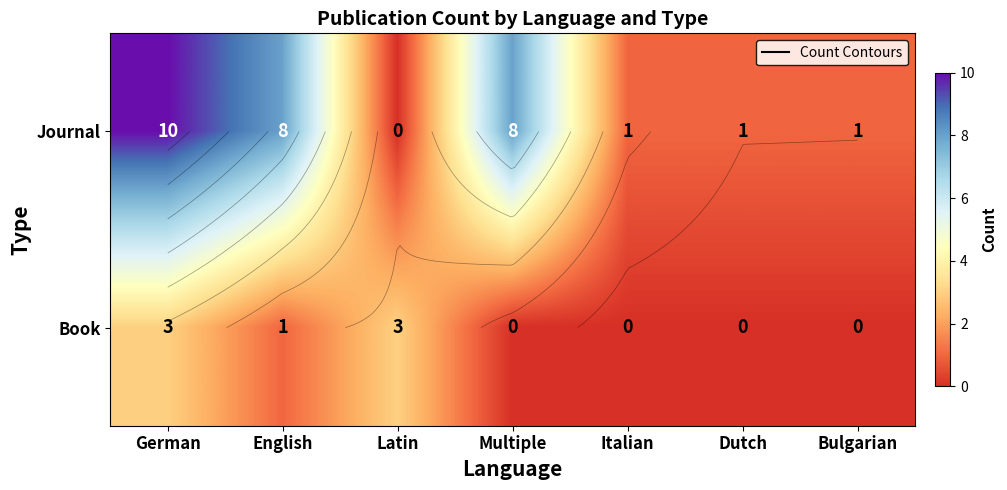

What is the spread (max minus min) of values at Multiple?

8